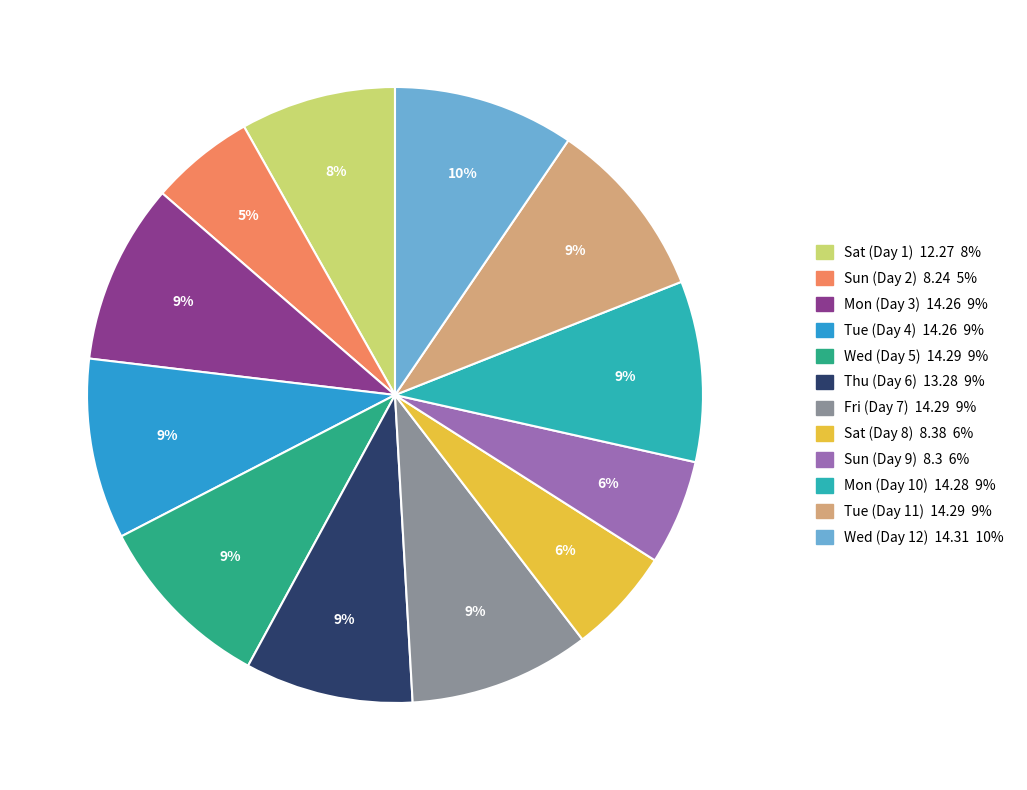

Which slice is the largest?

Wed (Day 12)